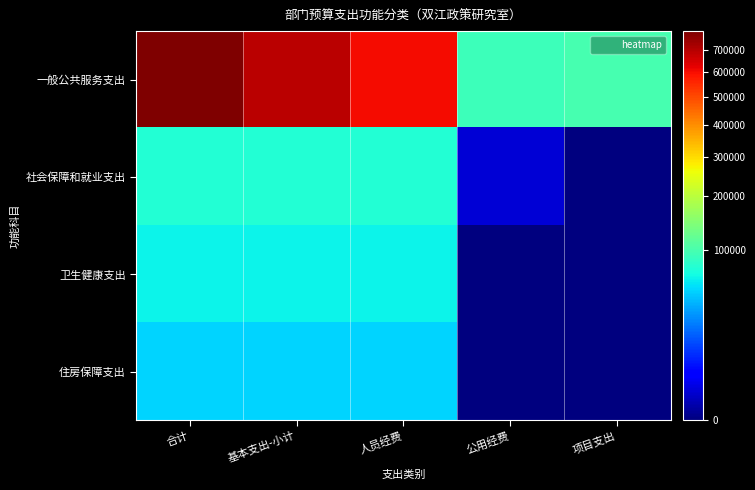

At which category is the sum across all series the highest?

合计